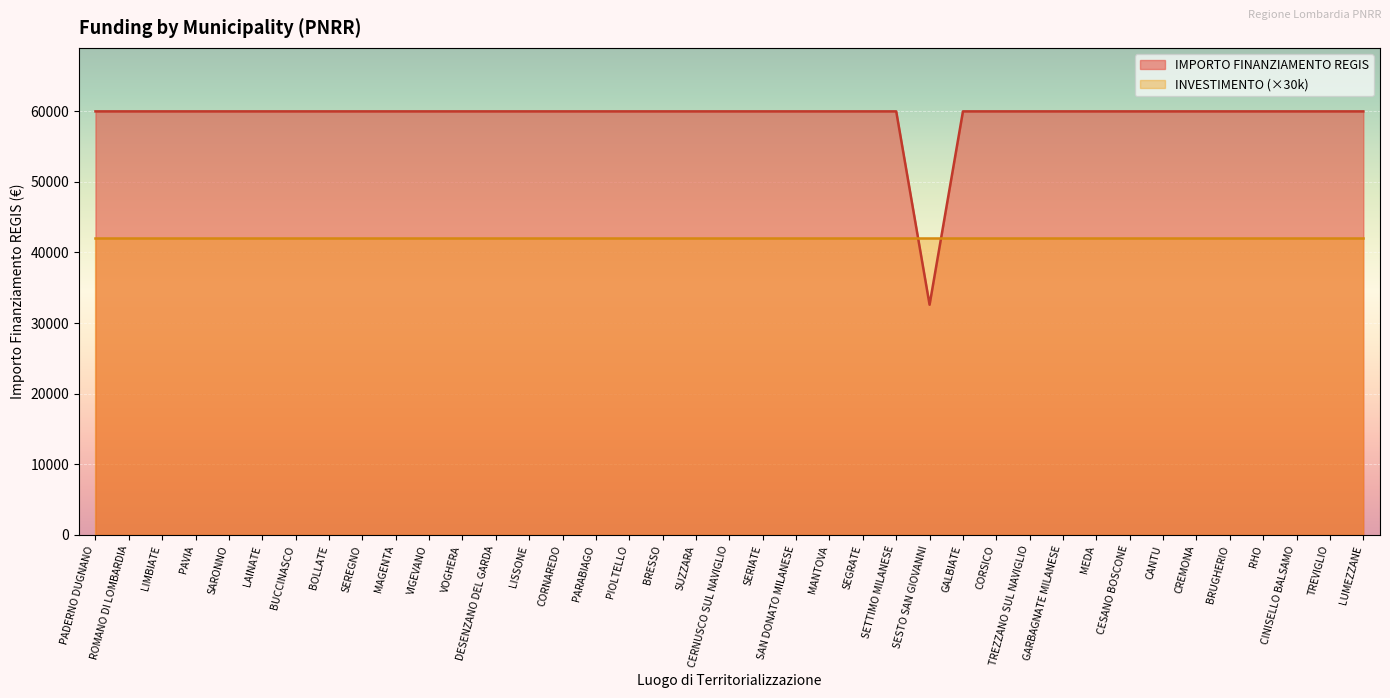

How many interior local valleys (lower than both neighbors) does the data have?

1